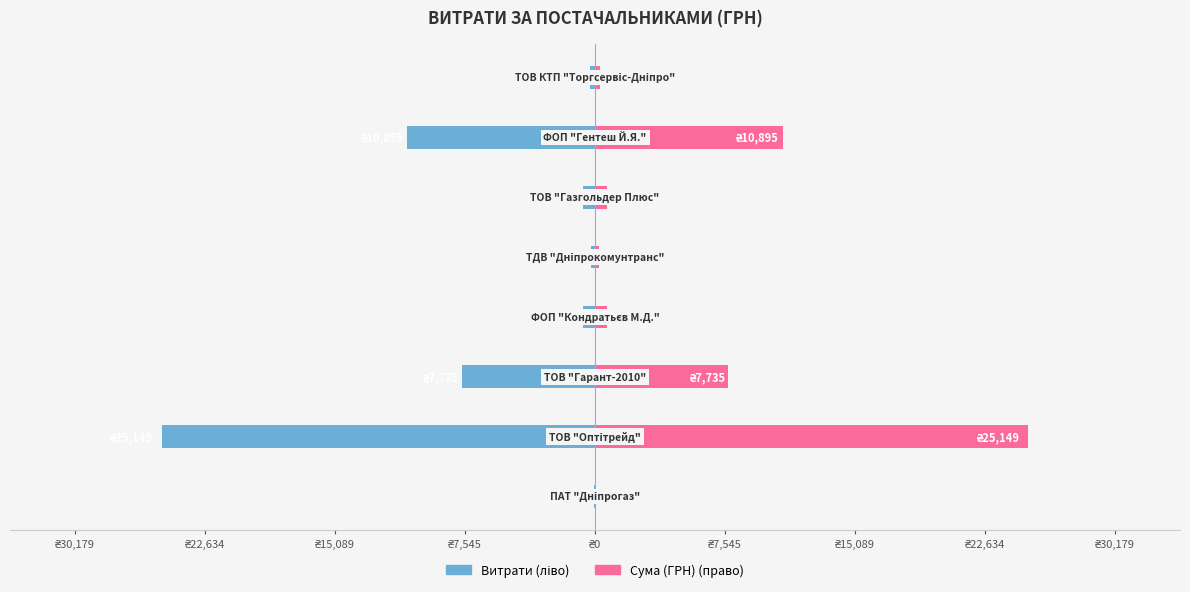

Which has a higher value, ₴22,634 or ₴7,545?

₴22,634